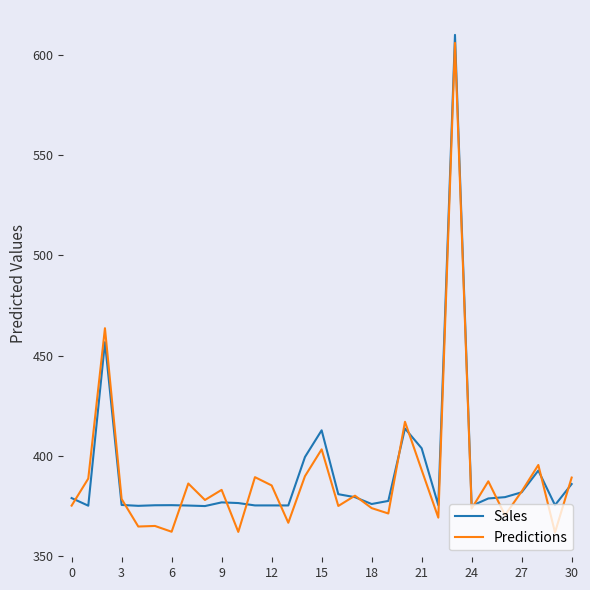

What is the greatest value displayed?

610.0